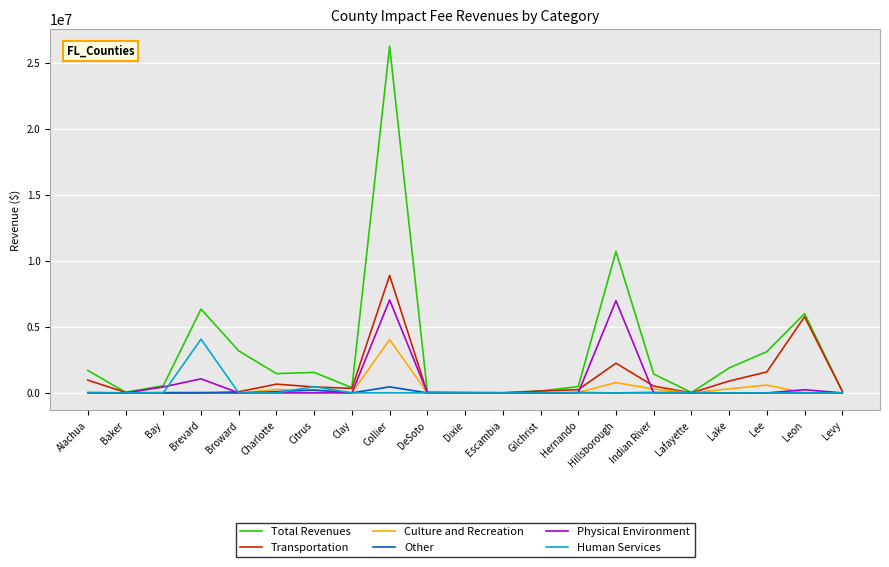

Is it true that Human Services equals 1787900 at Gilchrist?

False